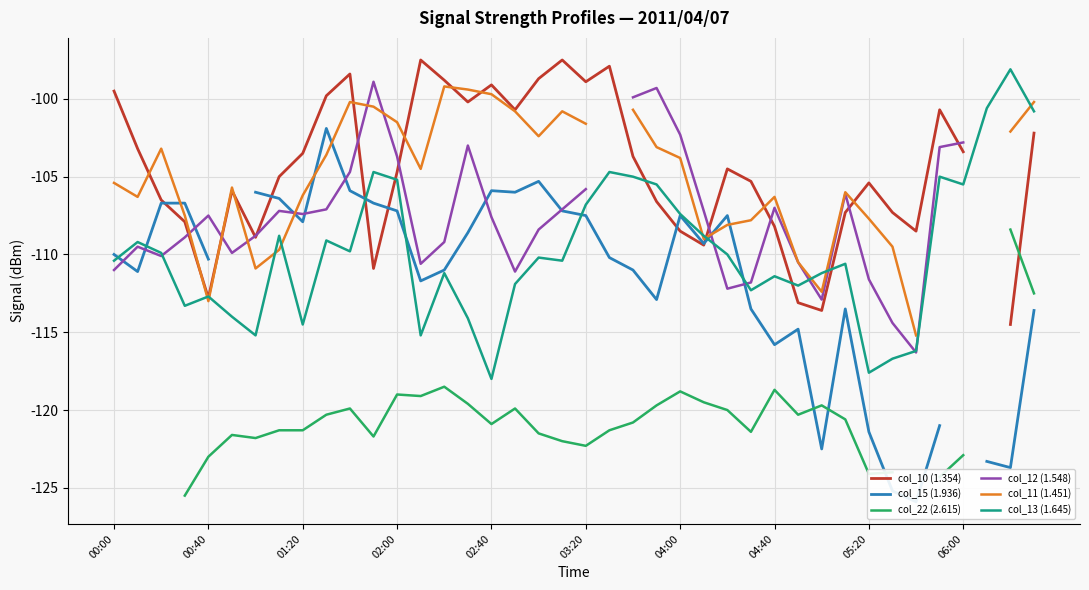

True or false: col_10 (1.354) has more than 1 interior local peaks.

True